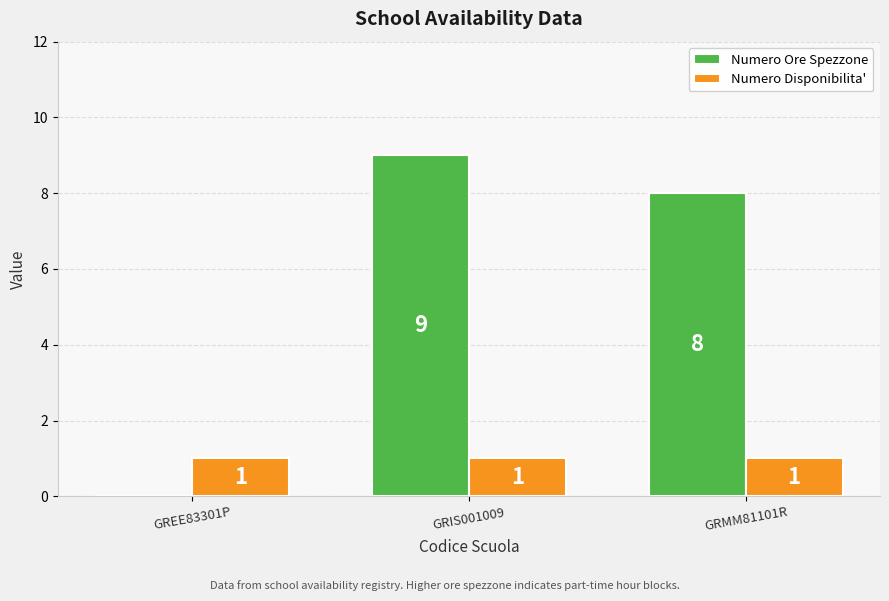

Count the number of data series in this chart.

2